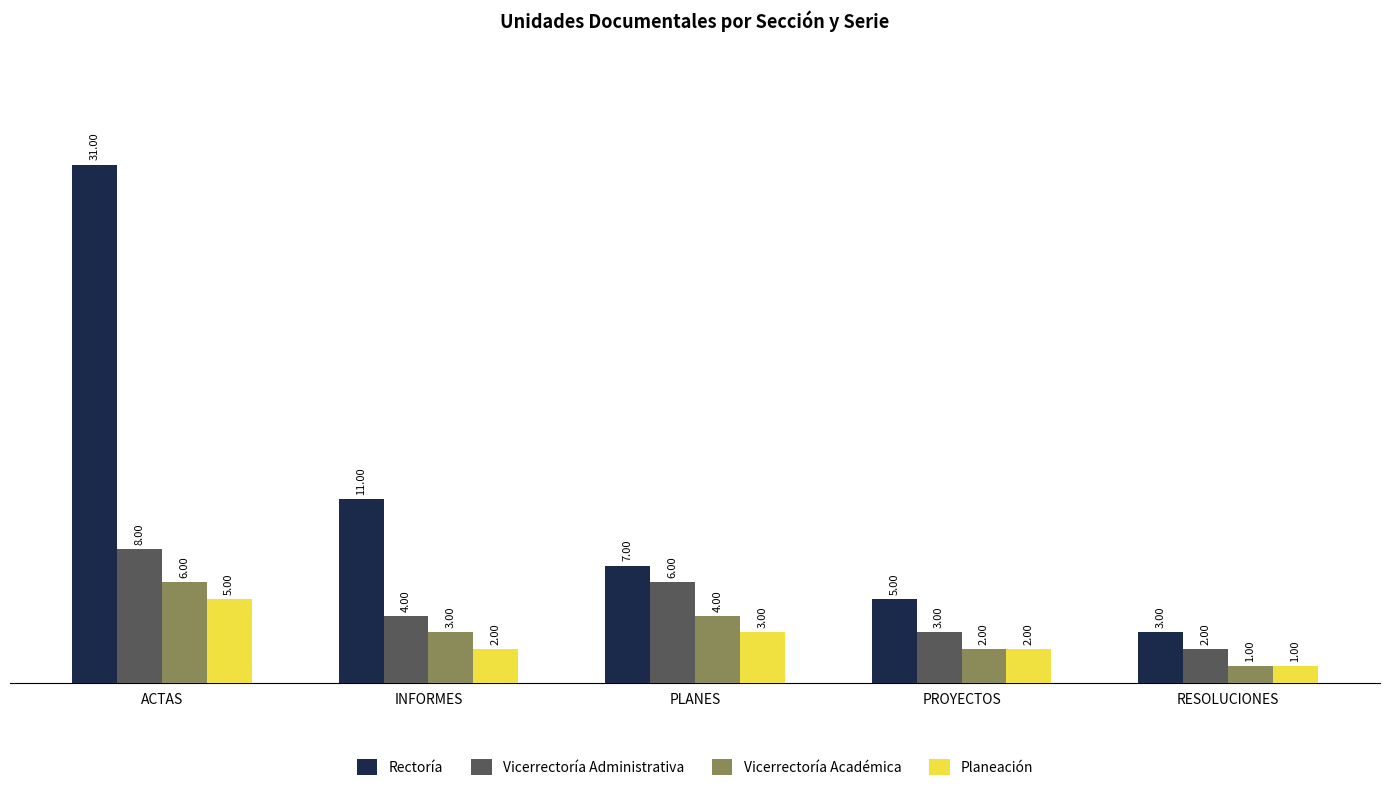

At which label does Planeación first exceed 2?

ACTAS